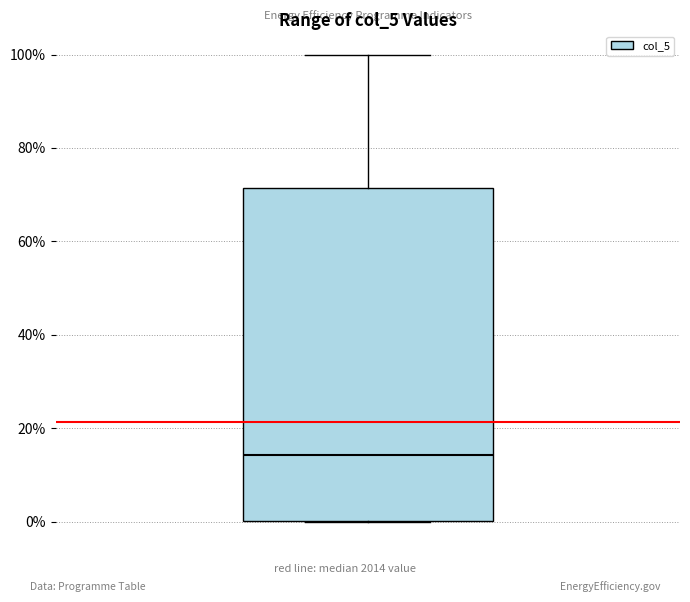

Read this box plot against the y-axis: the position of the median line, the range covered by the box, and the ends of both whiskers. The values are not printed on the chart, so give them approximately, as read against the axis.

median 14, box 0 to 72, whiskers 0 to 100